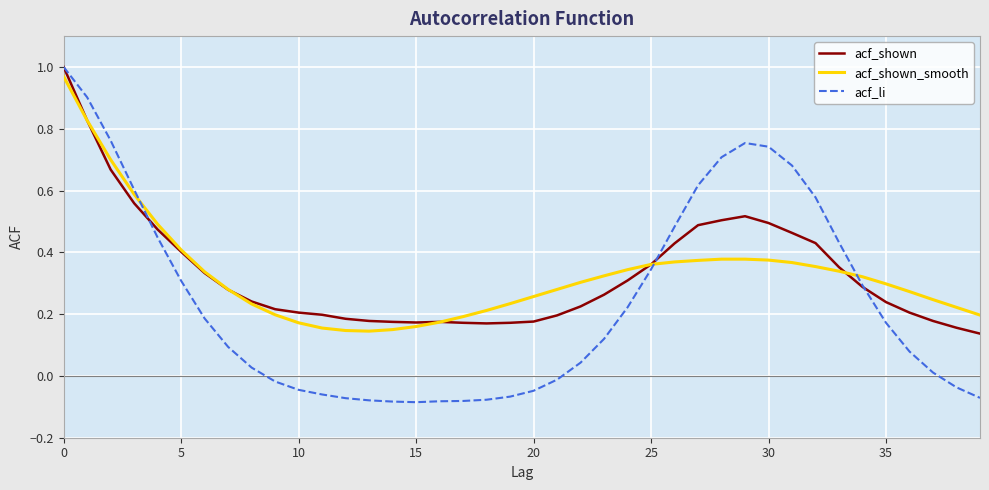

Which series has the widest spread of values?

acf_li